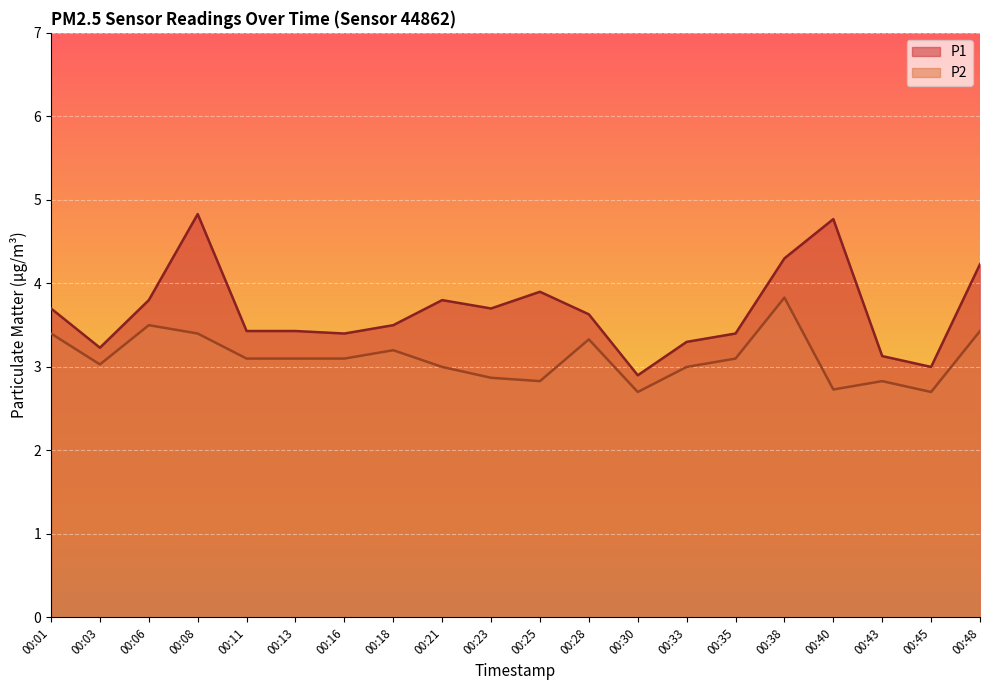

What is the value of the P1 point at the 2nd from the left?

3.2